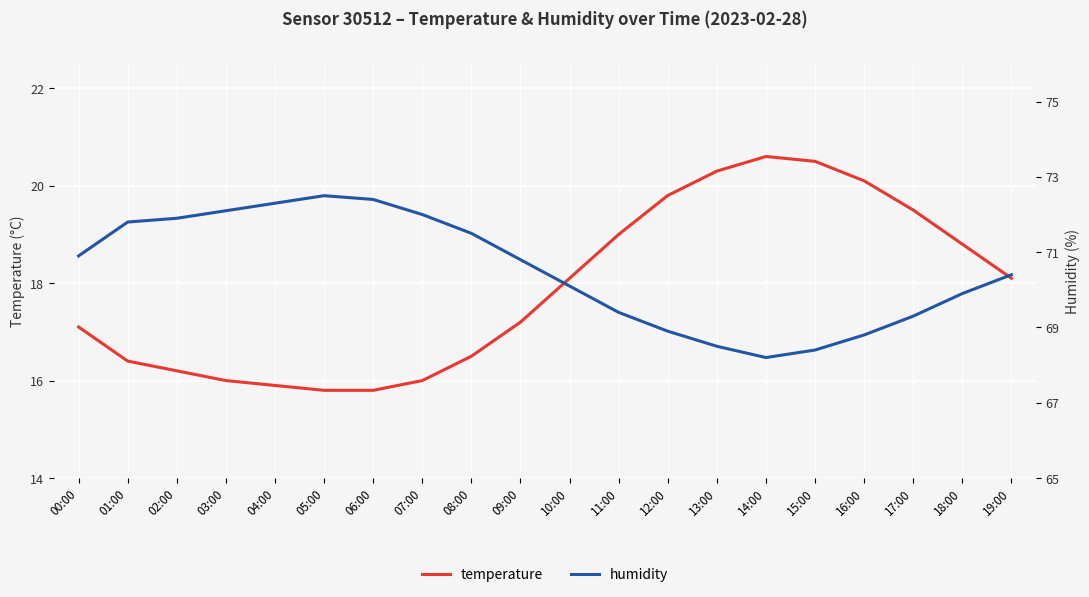

Where does the temperature series first go above 18?

10:00